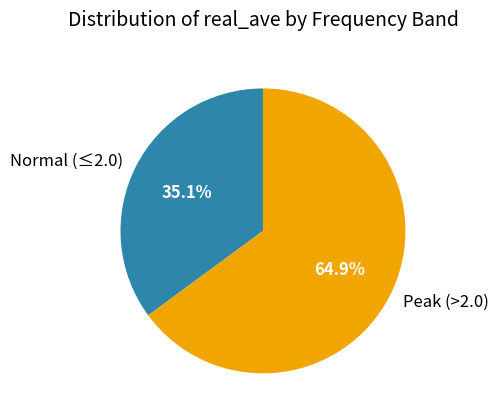

Which slice represents more than half of the pie?

Peak (>2.0)